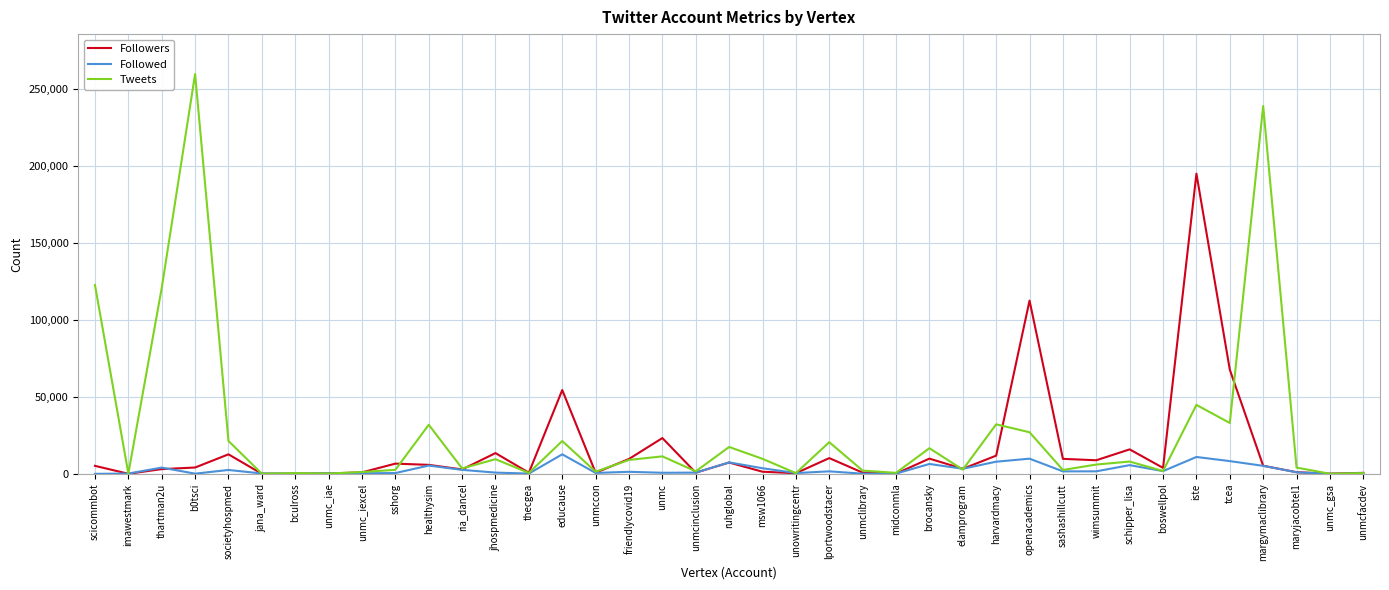

What is the highest value of the Followers series?

195110